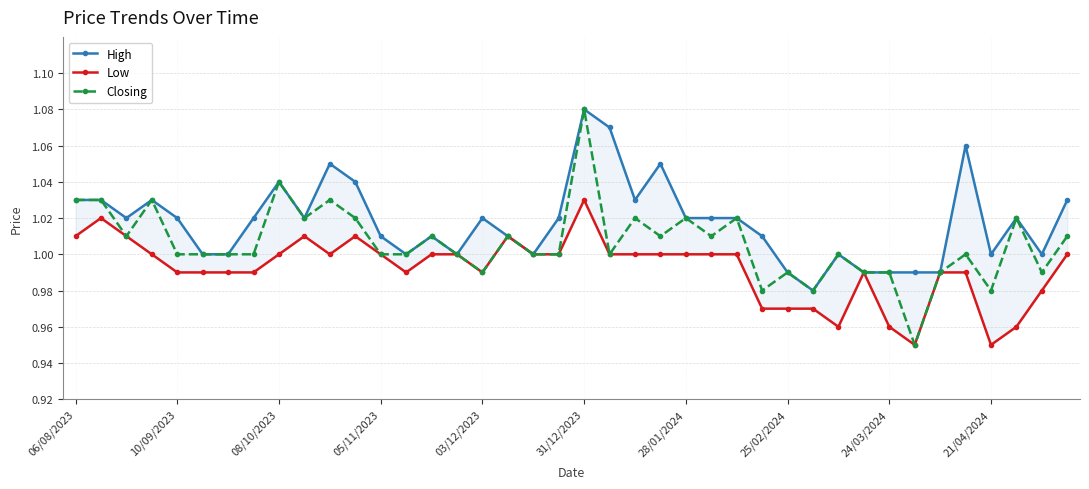

True or false: Low and Closing intersect in this chart.

False